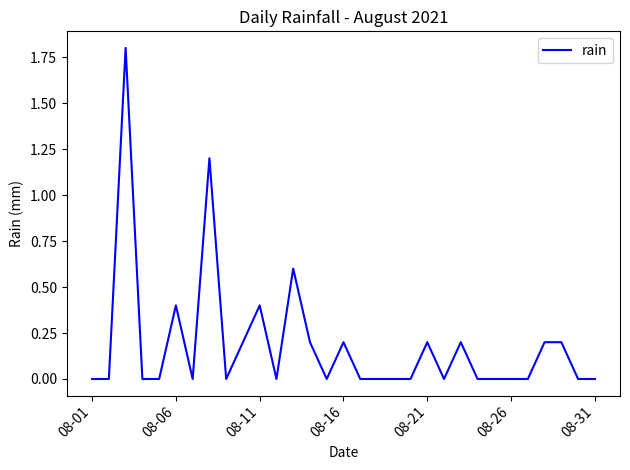

What is the maximum value shown in the chart?

1.8